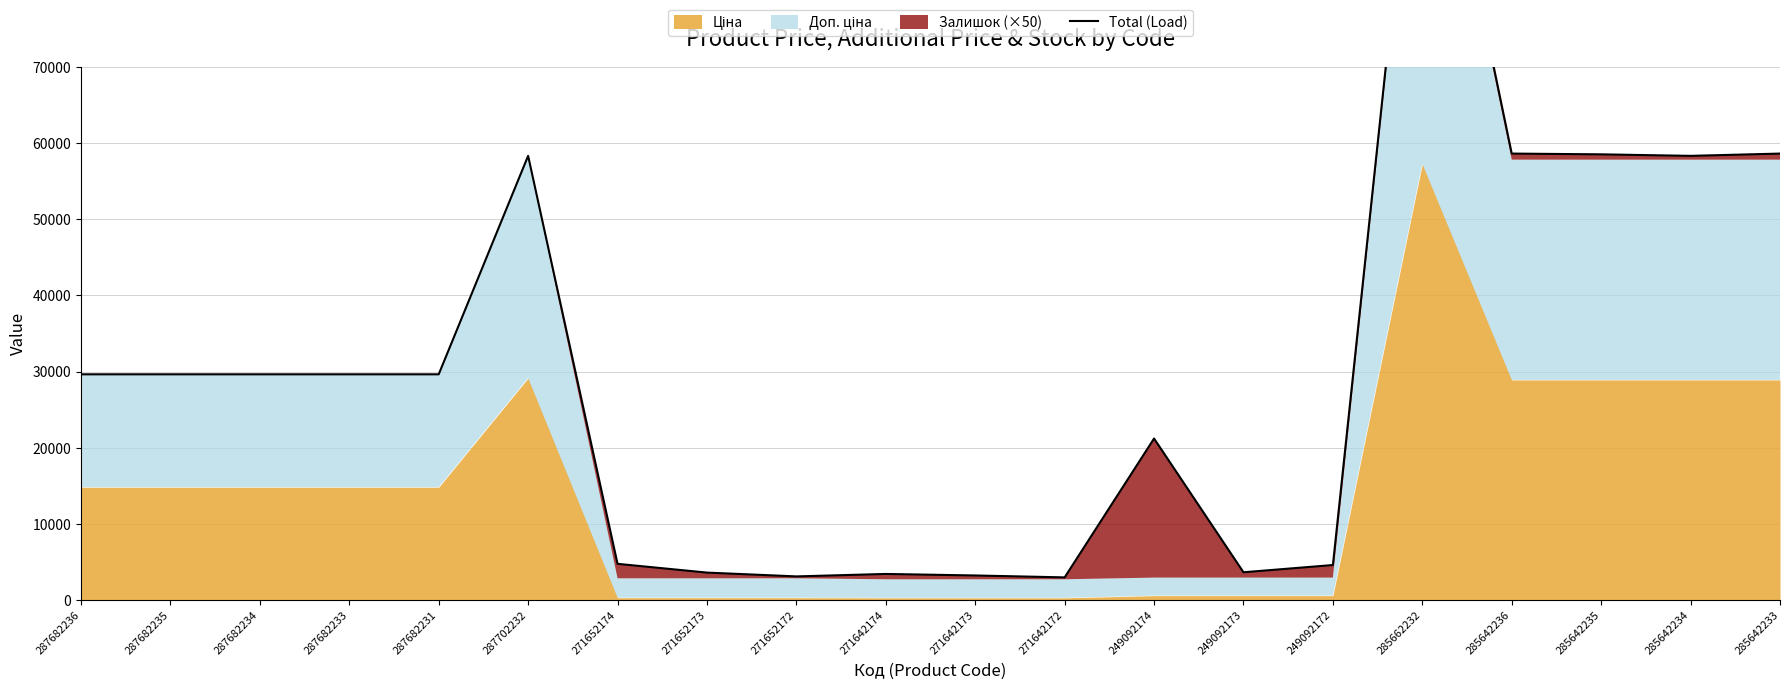

At which category does the chart reach its peak across all series?

285662232